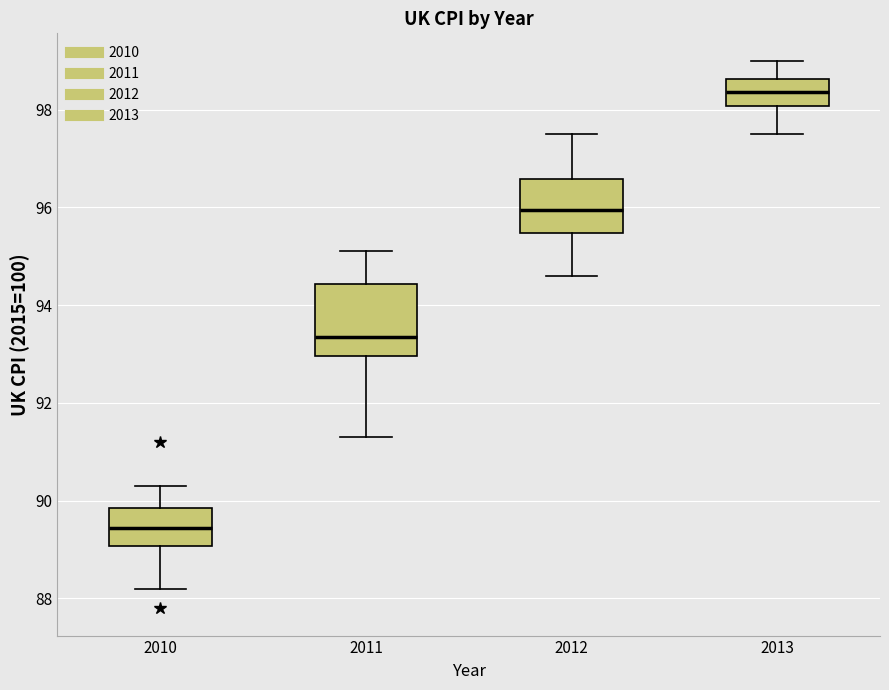

Which box has the lowest median line?

2010